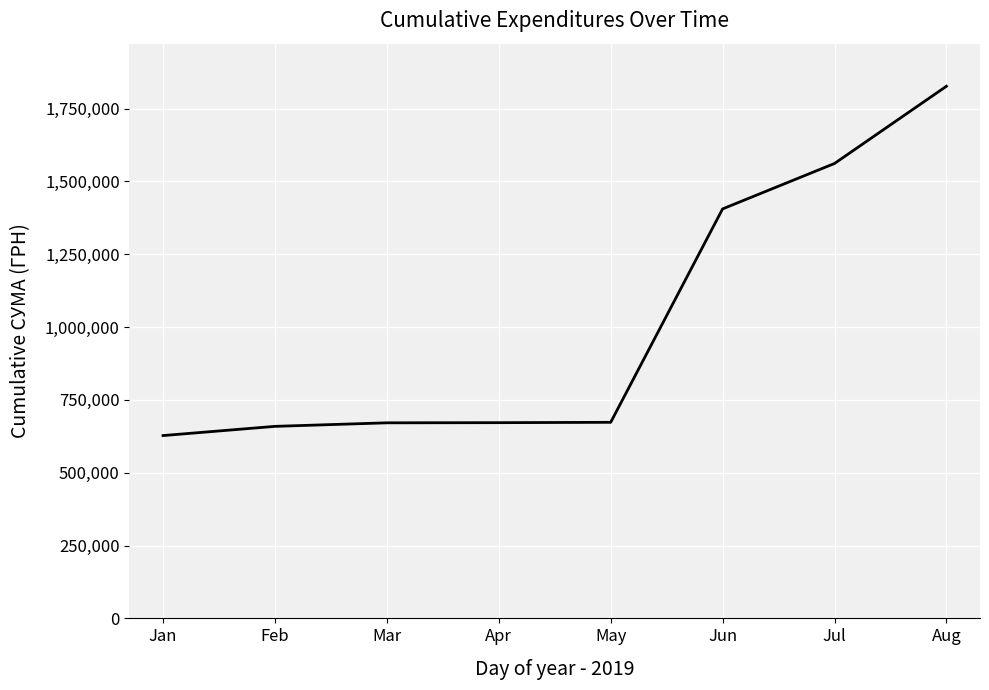

The chart shows a value of 185977.6 at Jan. True or false?

False